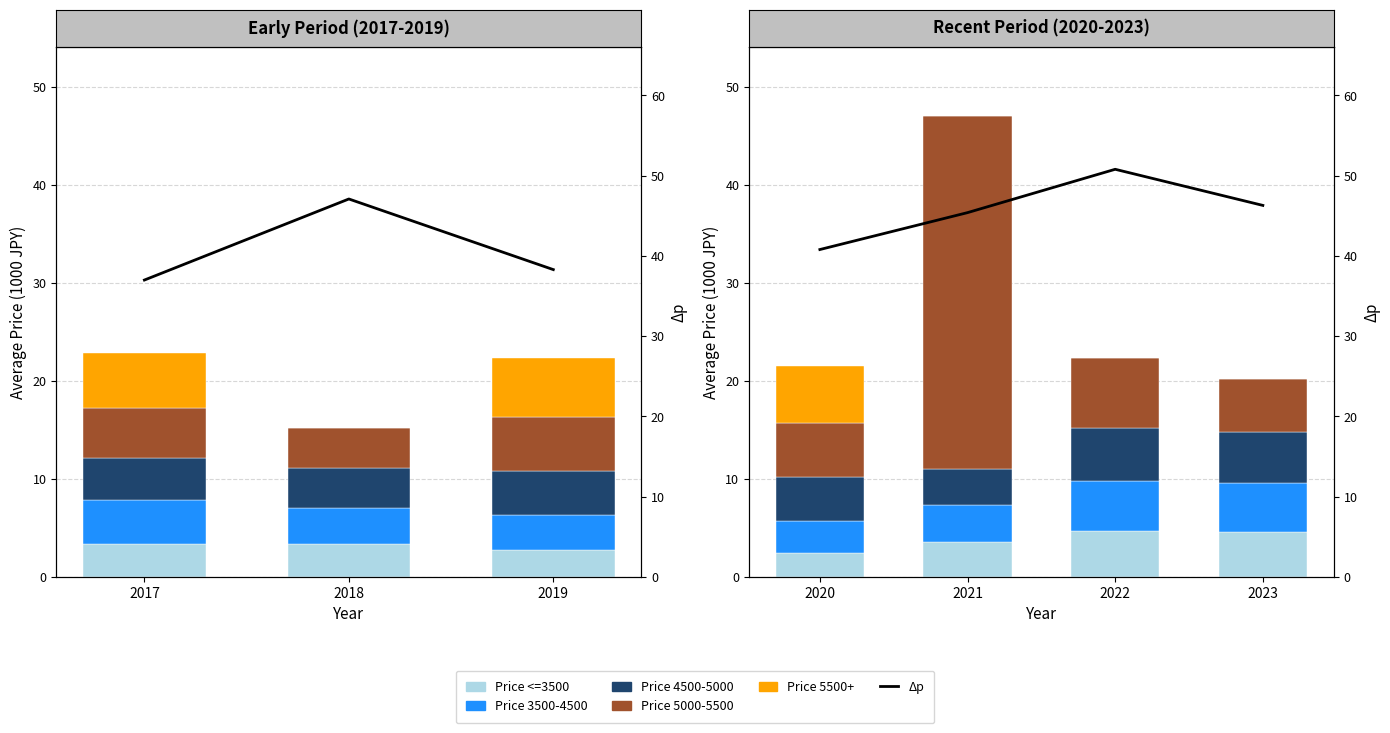

Which category has the lowest value across all series?

2018